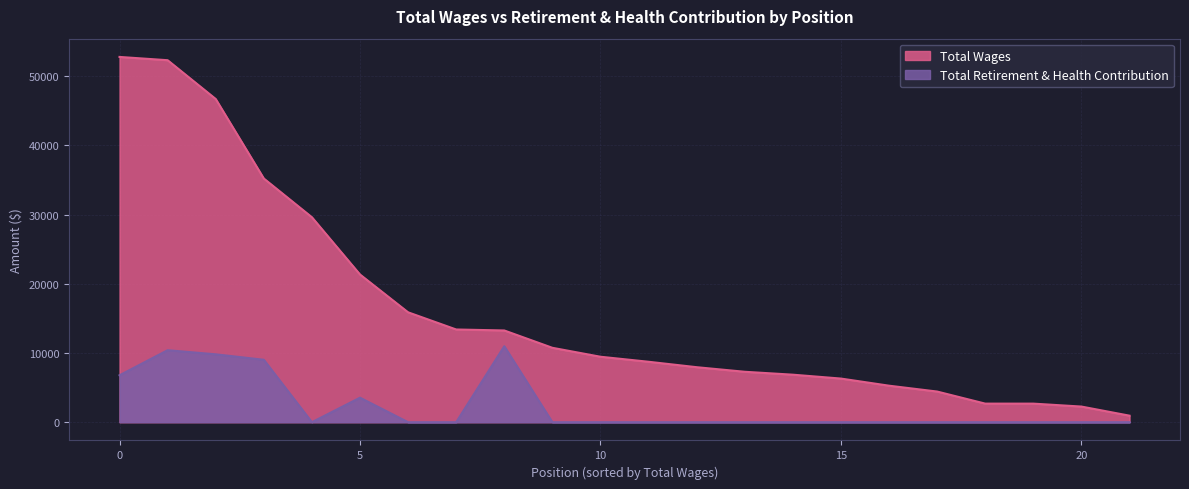

At how many categories does at least one series exceed 8472?

12